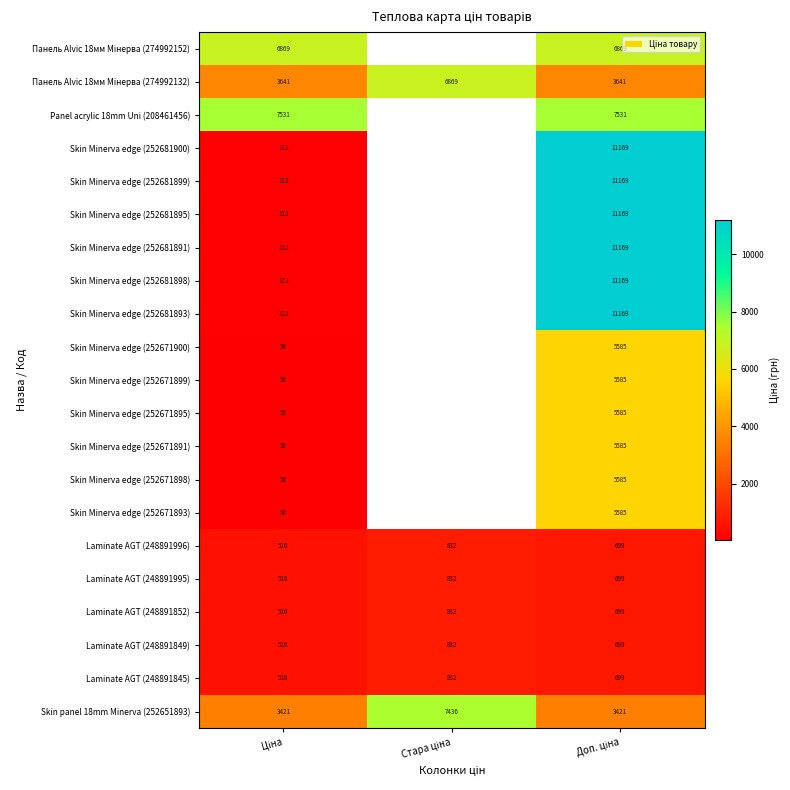

At which label does Laminate AGT (248891996) reach its minimum?

Ціна